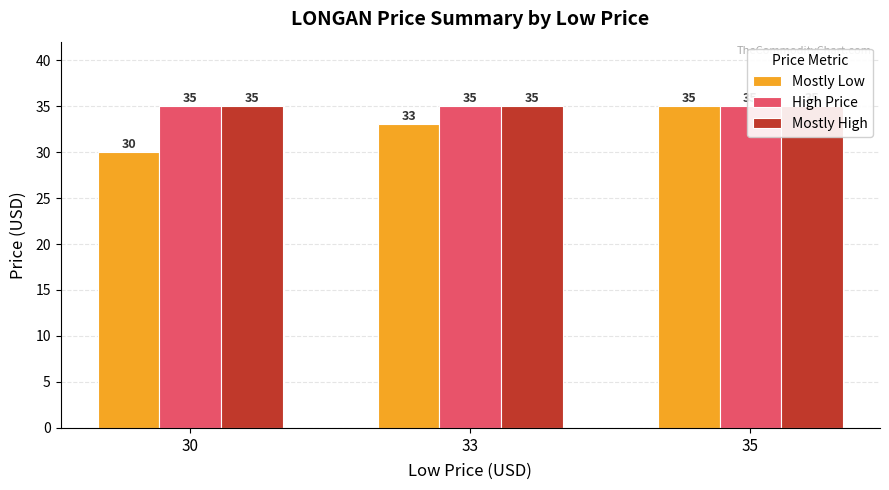

Between 35 and 33, which is larger?

35